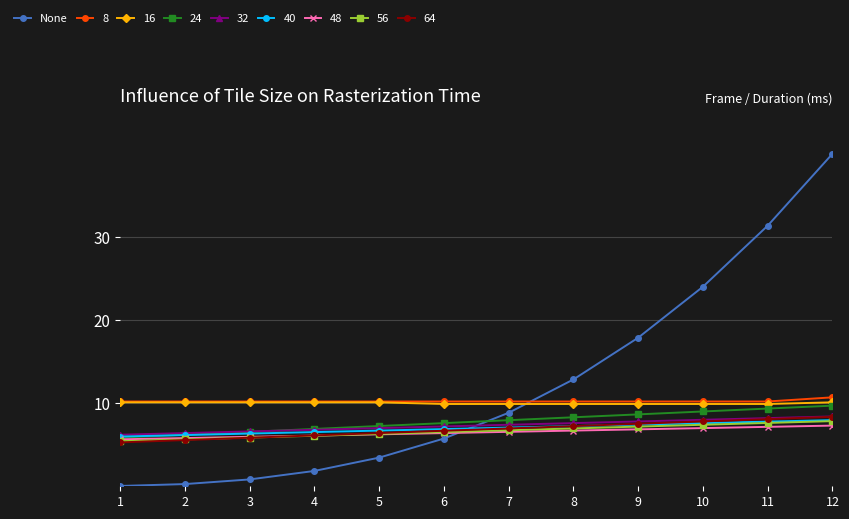

Does the chart display data point markers on the line(s)?

Yes